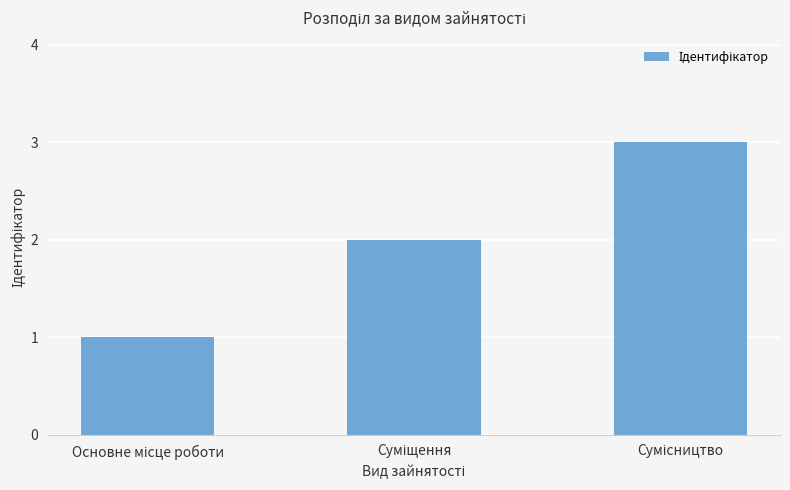

What is the maximum value shown in the chart?

3